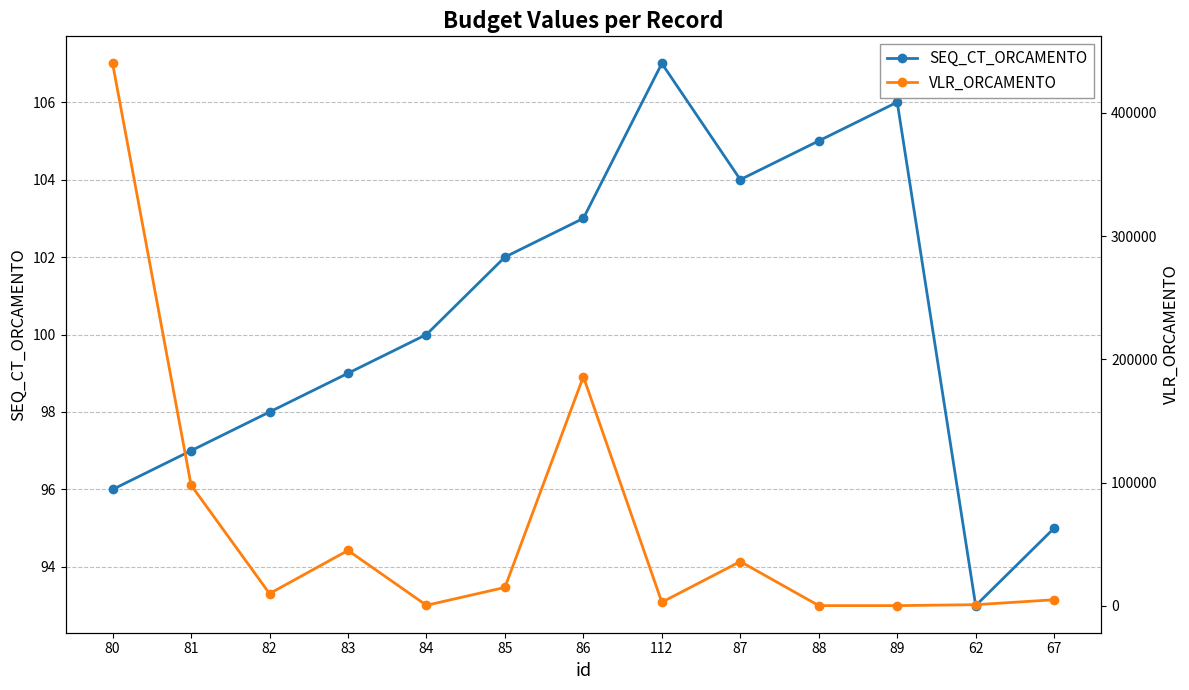

True or false: VLR_ORCAMENTO has a value of 174 at 84.

False